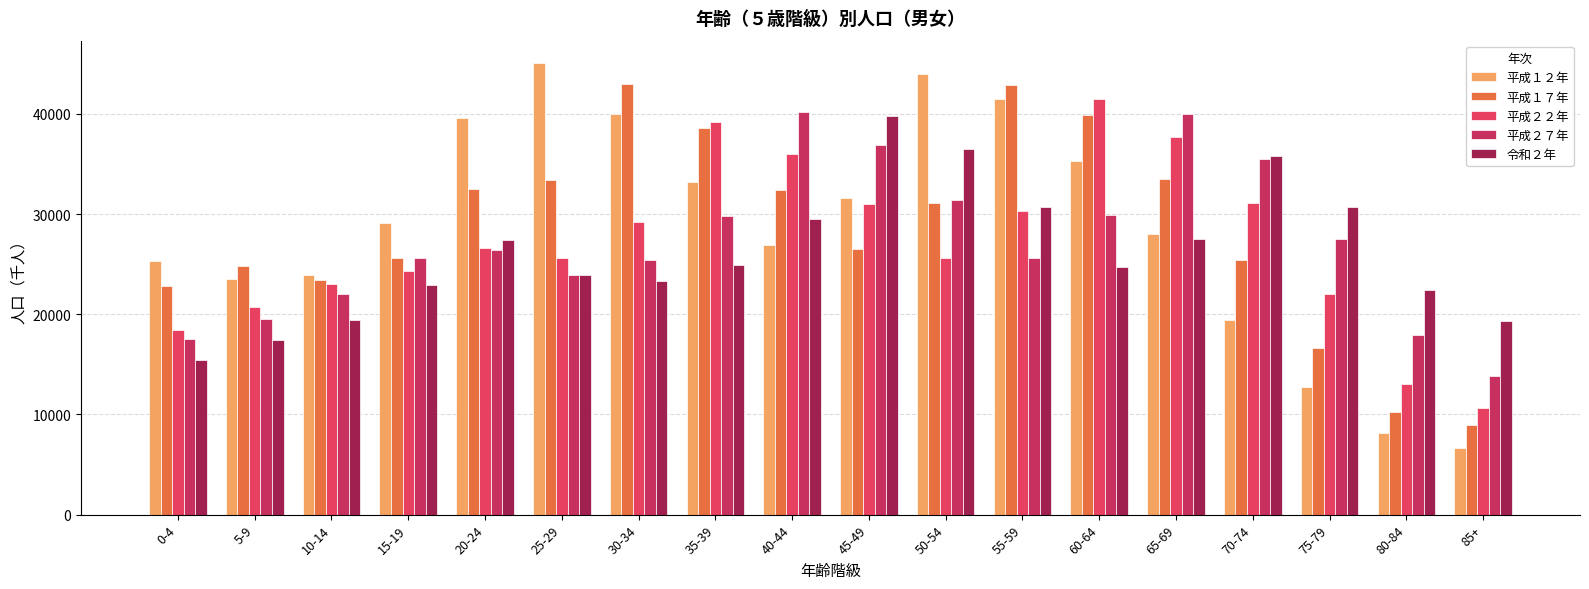

Is it true that 令和２年 equals 22381 at 80-84?

True